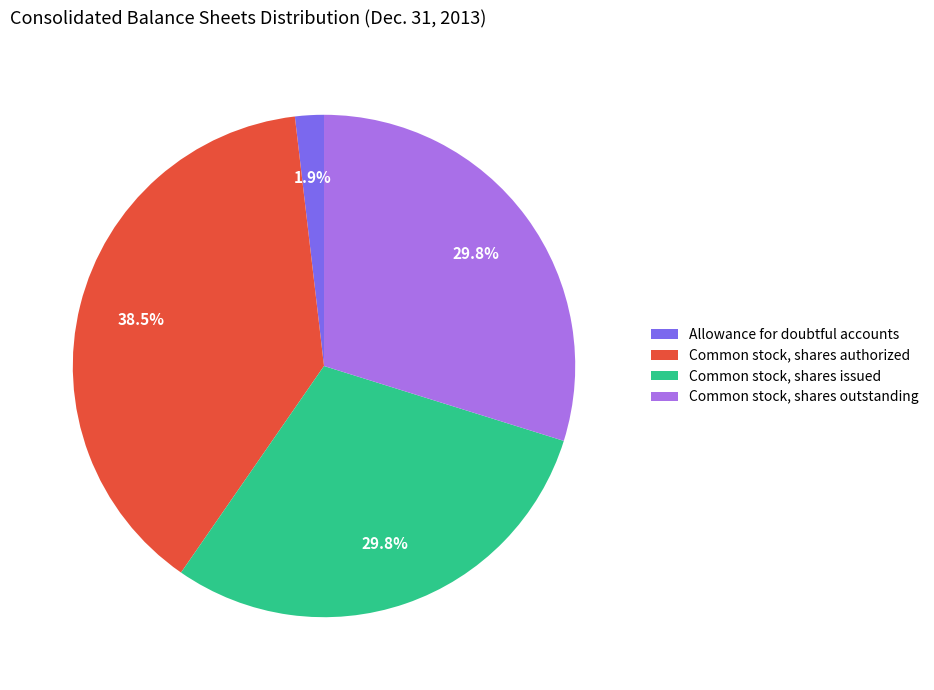

To the nearest percent, what is the combined percentage of Common stock, shares authorized and Common stock, shares outstanding?

68%